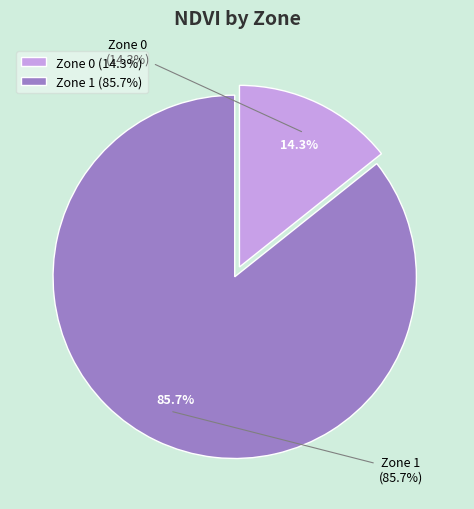

Approximately how many times larger is the value at Zone 1 compared to Zone 0?

6.0